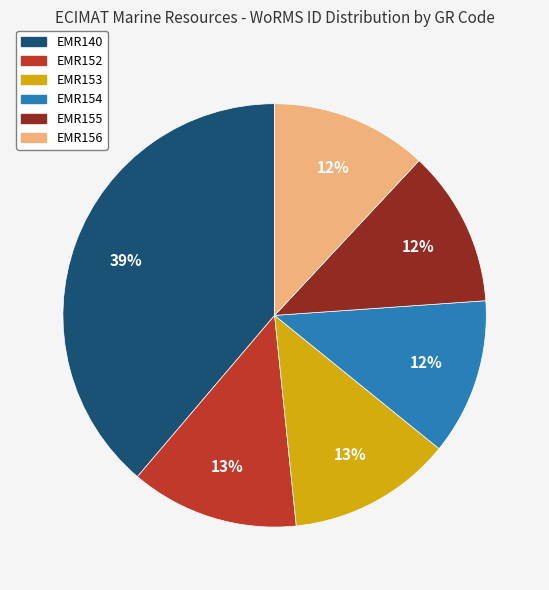

Which slice is the largest?

EMR140